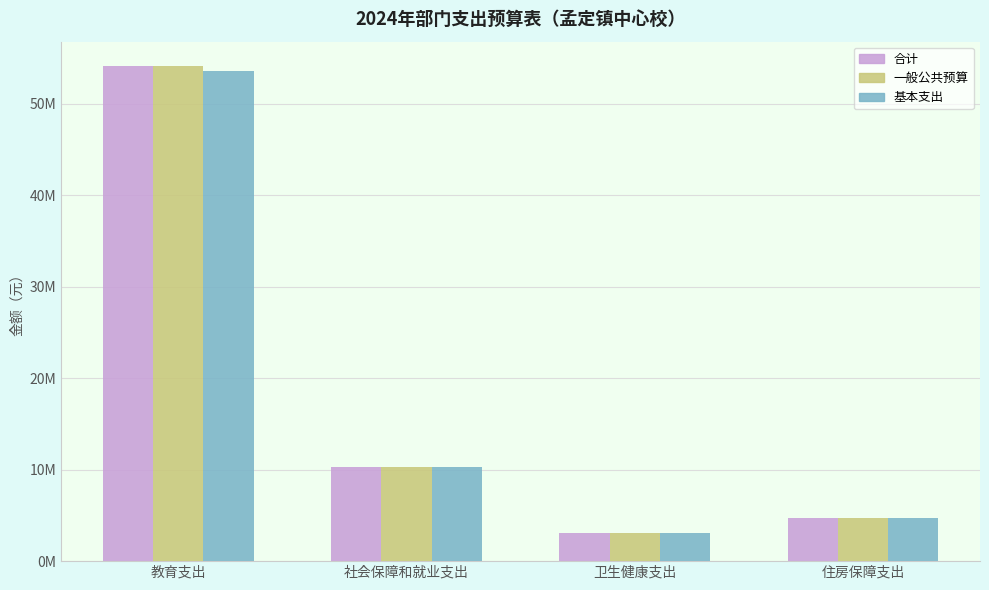

What is the label of the 4th bar from the left?

住房保障支出